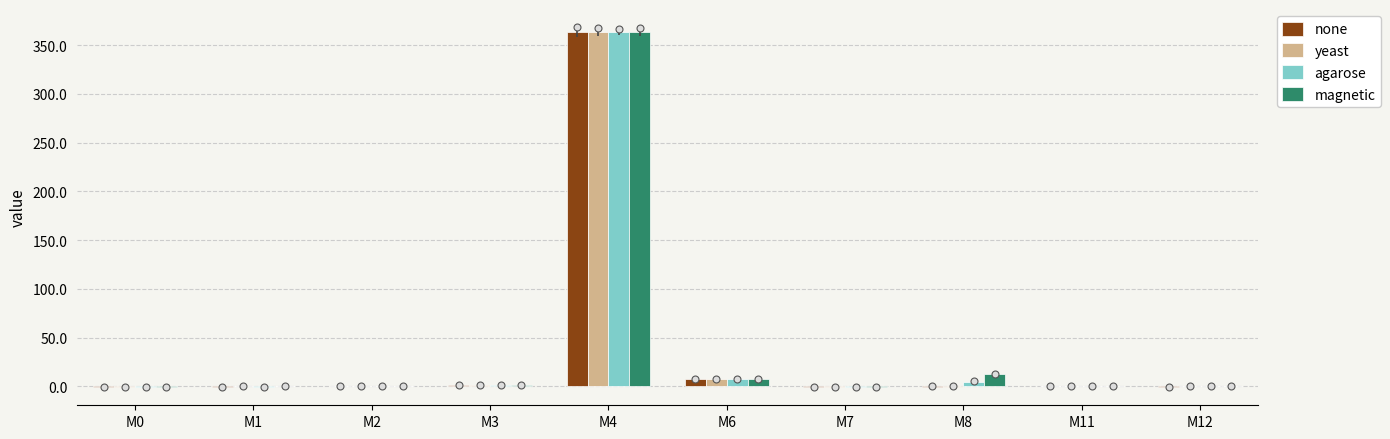

What is the total value across all series at M2?

-0.2